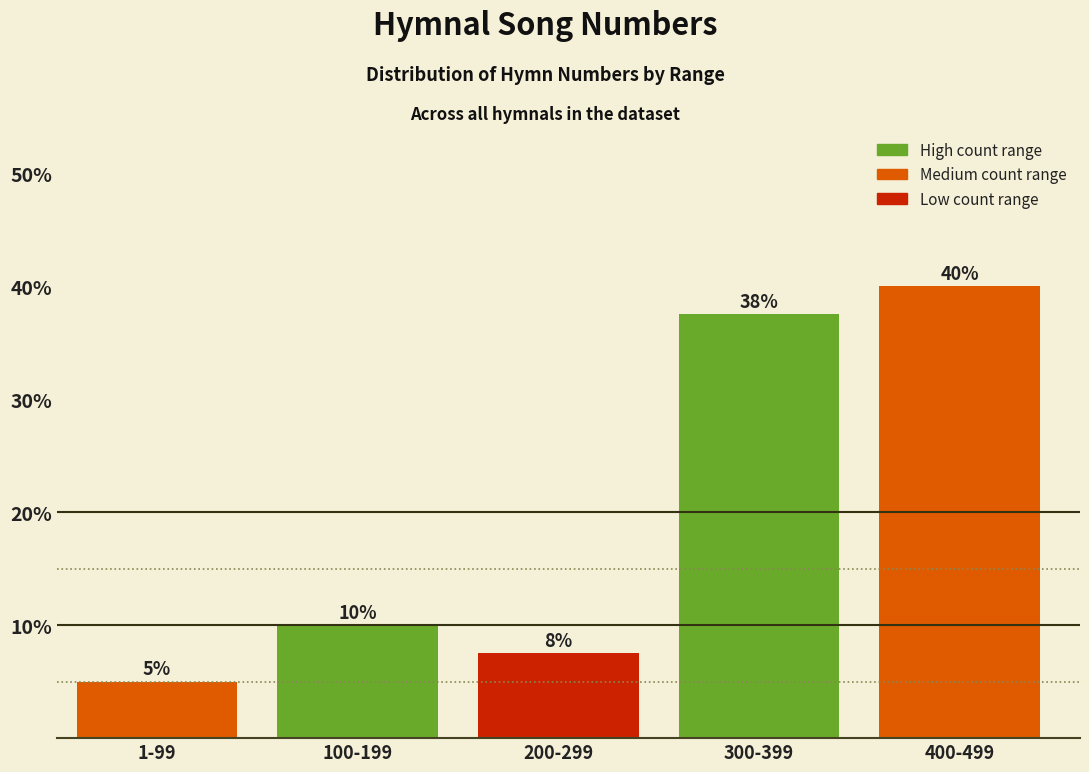

Which category has the lowest value across all series?

1-99